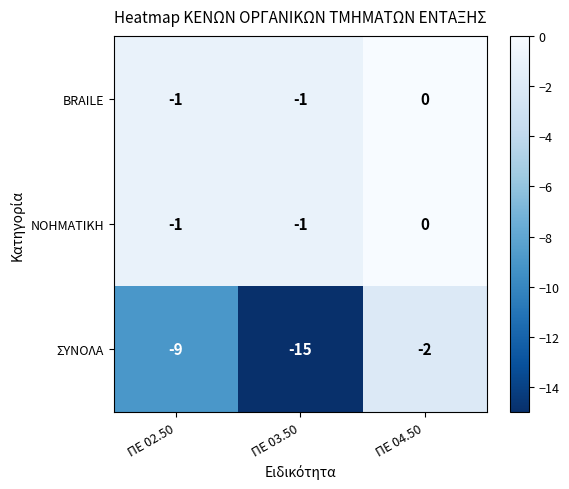

What is the difference between the highest and lowest values at ΠΕ 02.50?

8